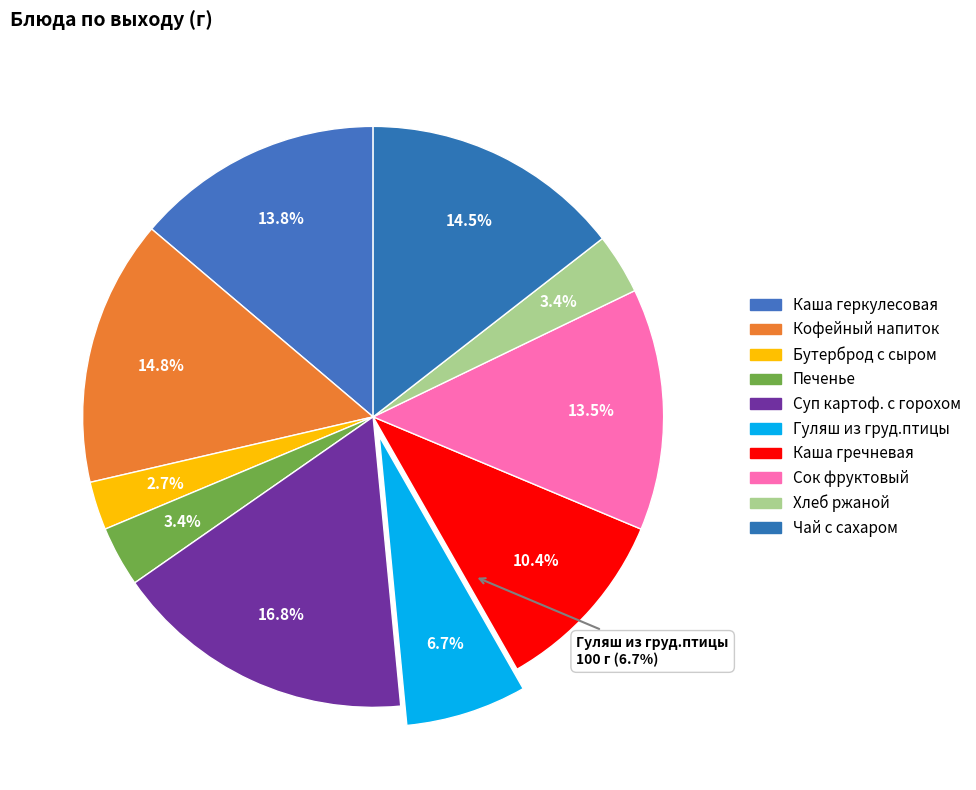

Is it true that Суп картоф. с горохом is 17% of the pie?

True